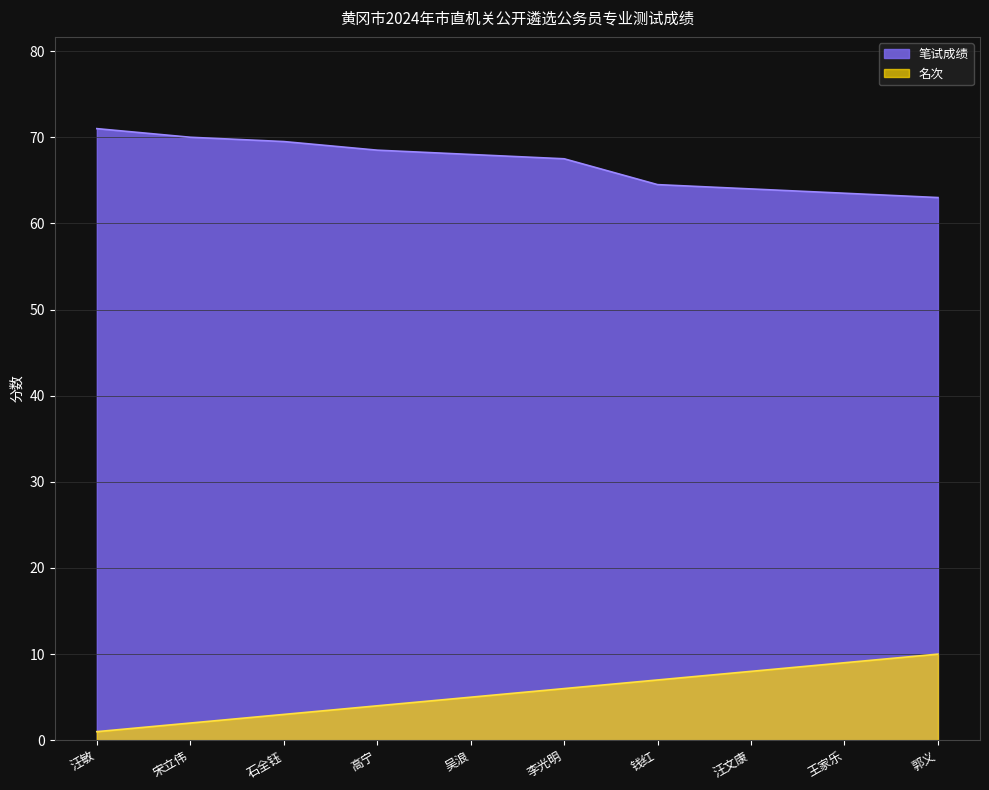

The value of 笔试成绩 at 石全钰 is 24.2. True or false?

False